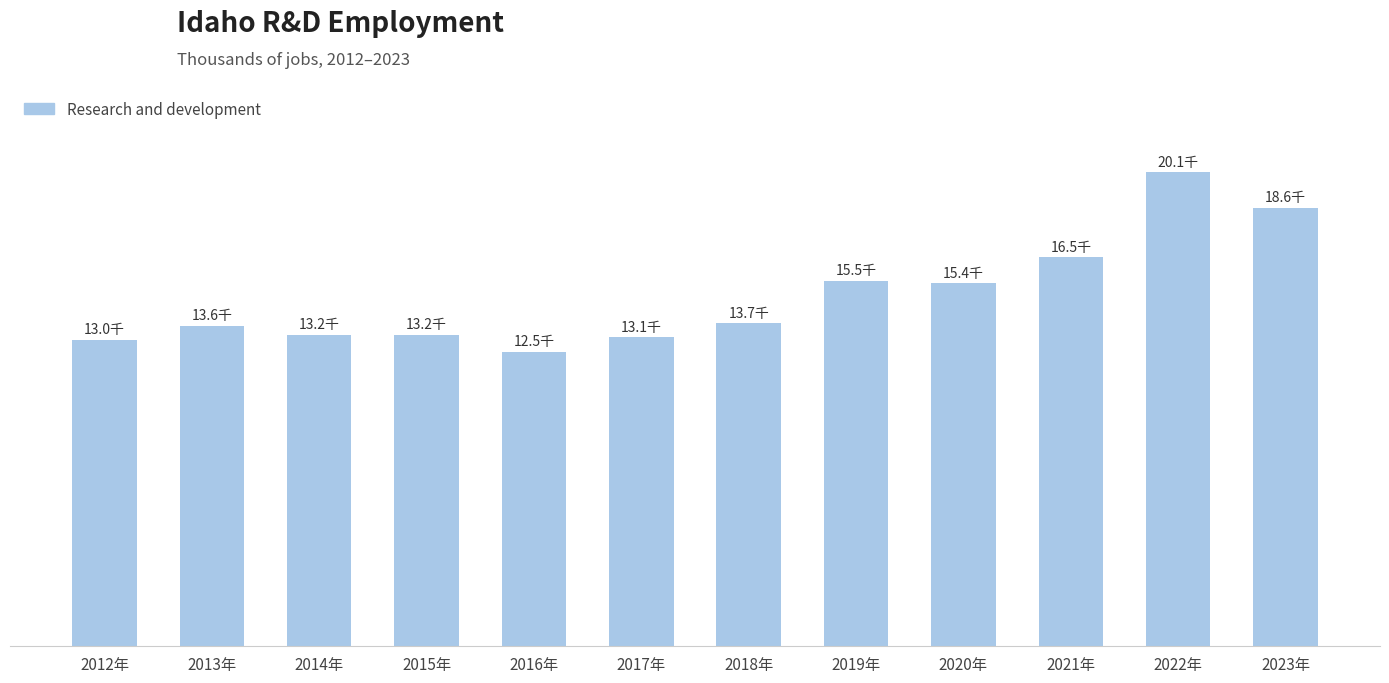

Reading right to left, transcribe all the data shown in this chart.

2023年=18.6	2022年=20.1	2021年=16.5	2020年=15.4	2019年=15.5	2018年=13.7	2017年=13.1	2016年=12.5	2015年=13.2	2014年=13.2	2013年=13.6	2012年=13.0